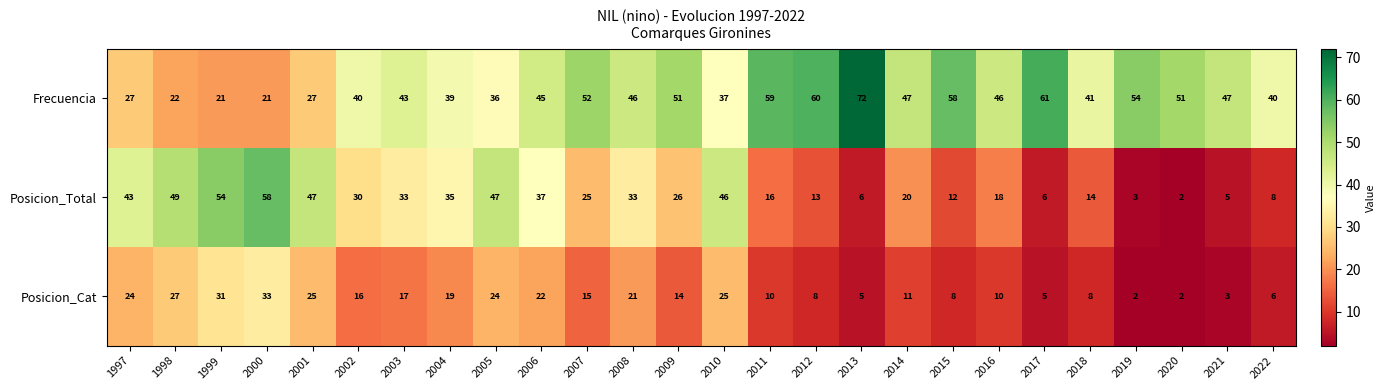

At which category is the sum across all series the highest?

2000